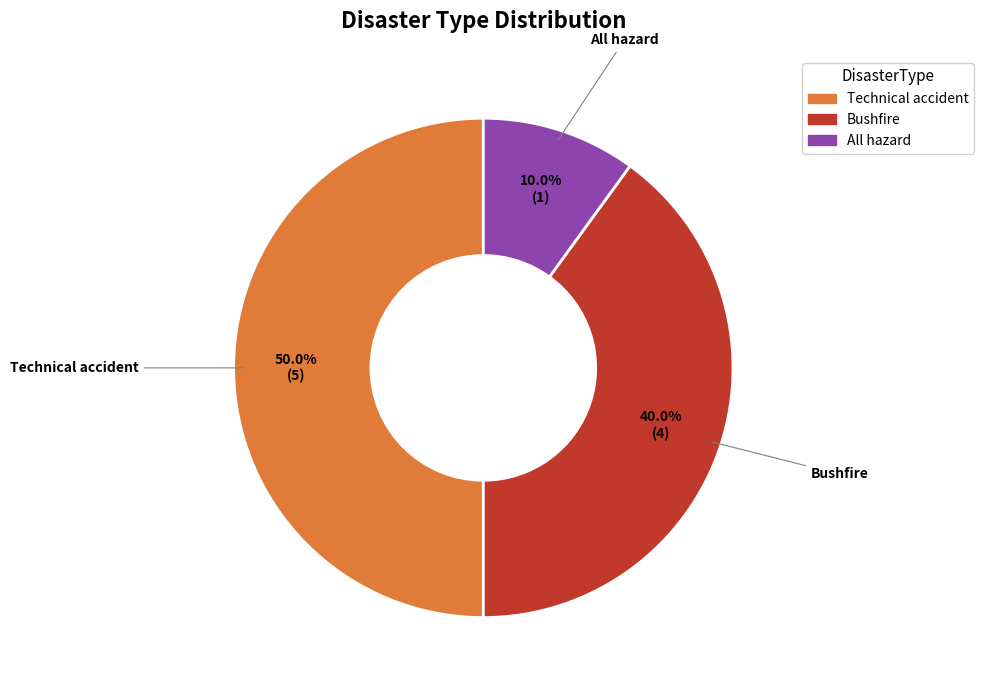

To the nearest percent, what is the average slice percentage?

33%